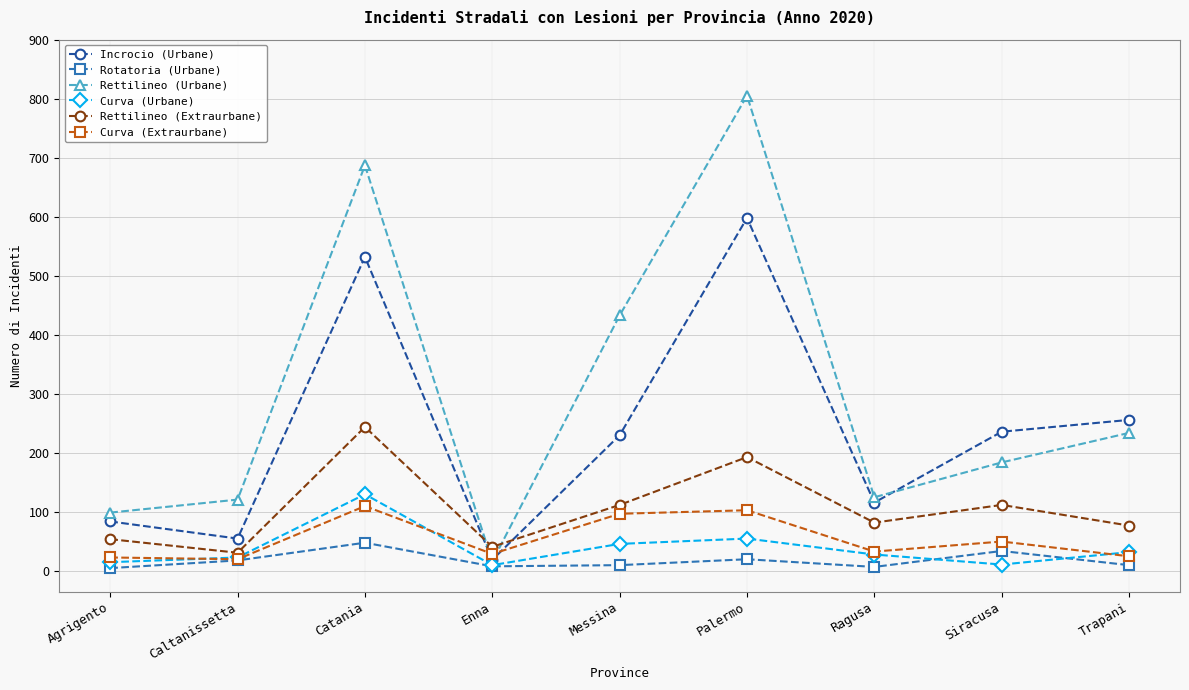

What is the value of the Incrocio (Urbane) point at the 4th from the left?

19